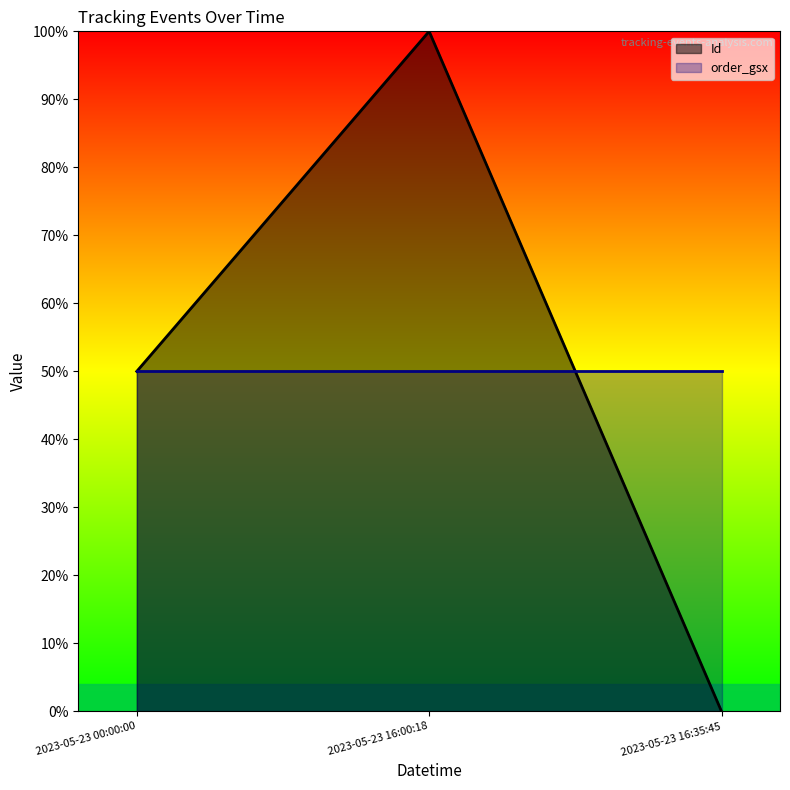

List the labels in order of value, largest first.

2023-05-23 16:00:18, 2023-05-23 00:00:00, 2023-05-23 16:35:45